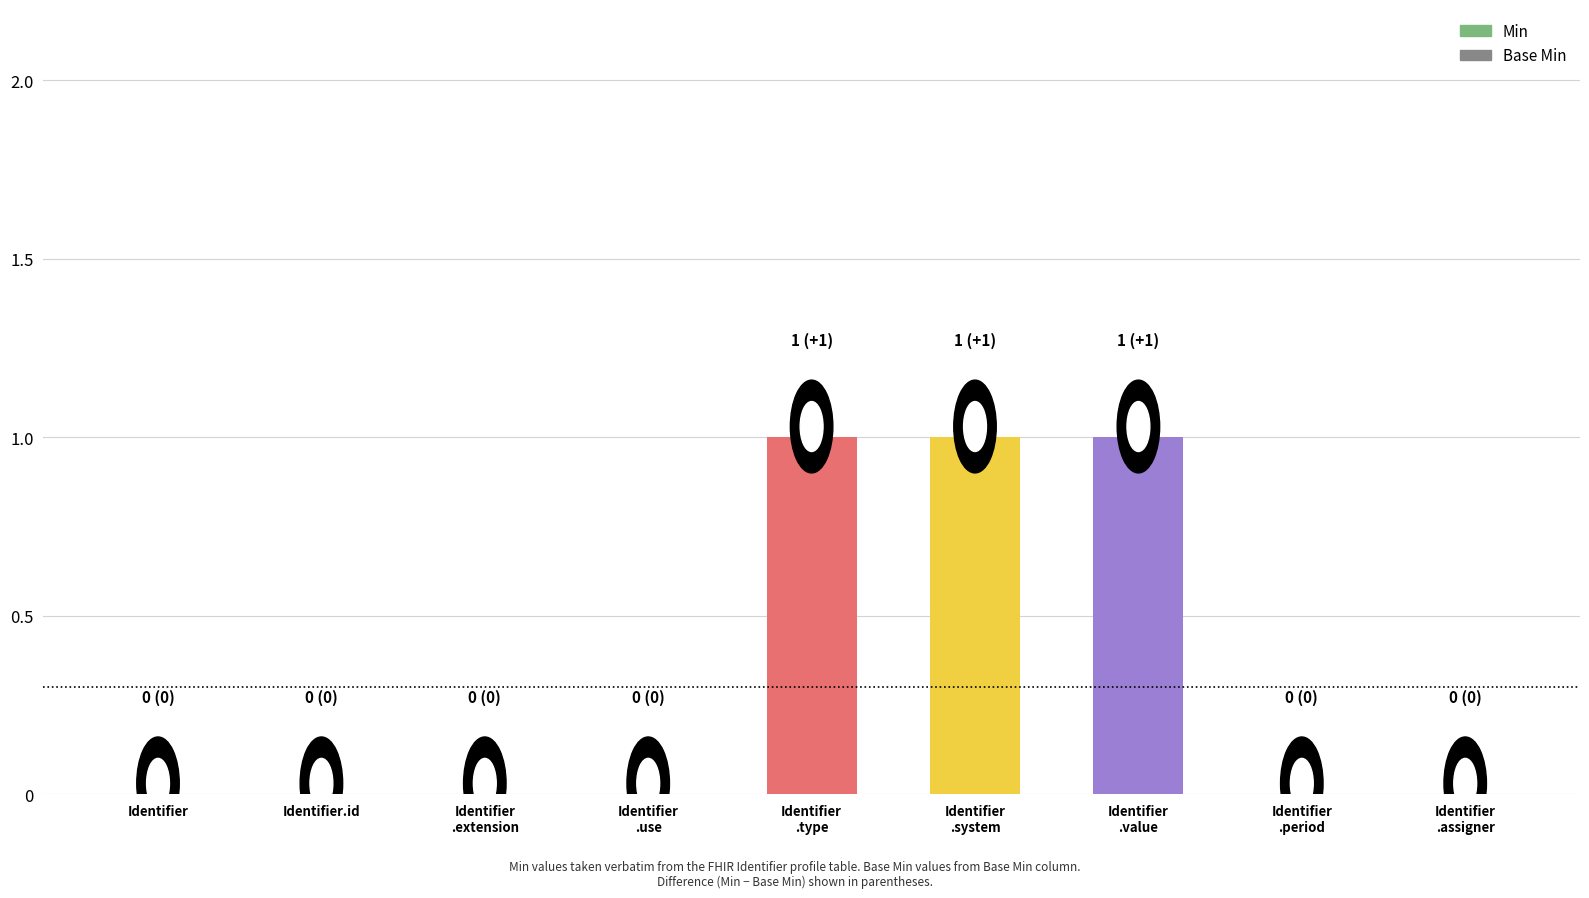

Reading left to right, what are all the values shown in this chart?

0	0	0	0	1	1	1	0	0